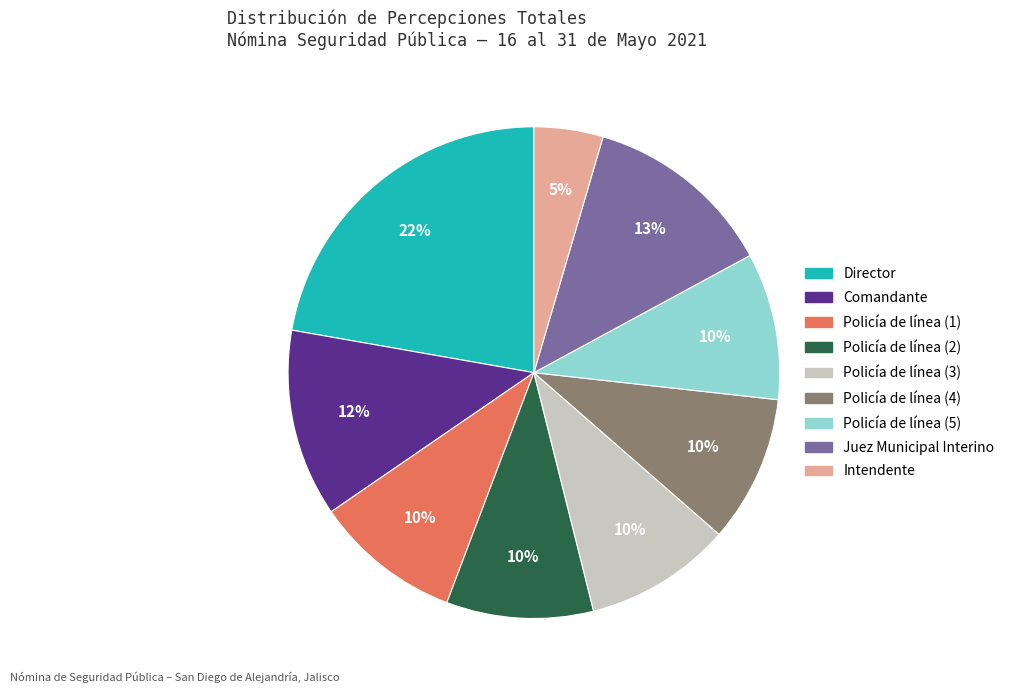

Does Juez Municipal Interino represent more than half of the total?

No